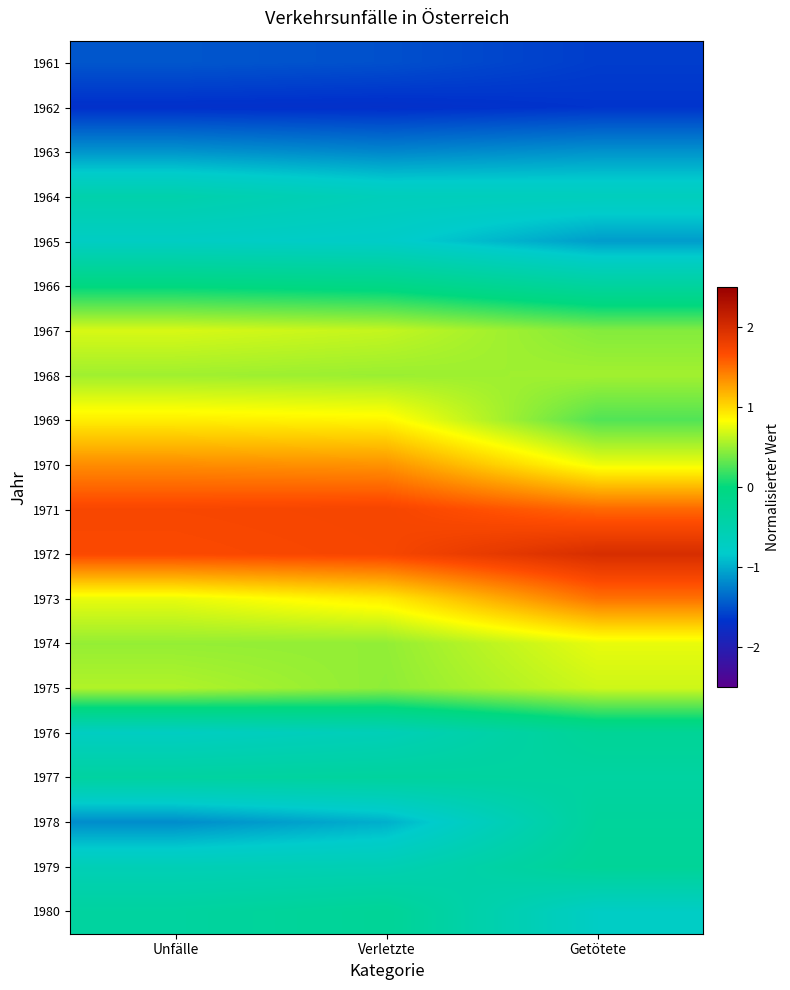

At how many categories does at least one series exceed 0?

3